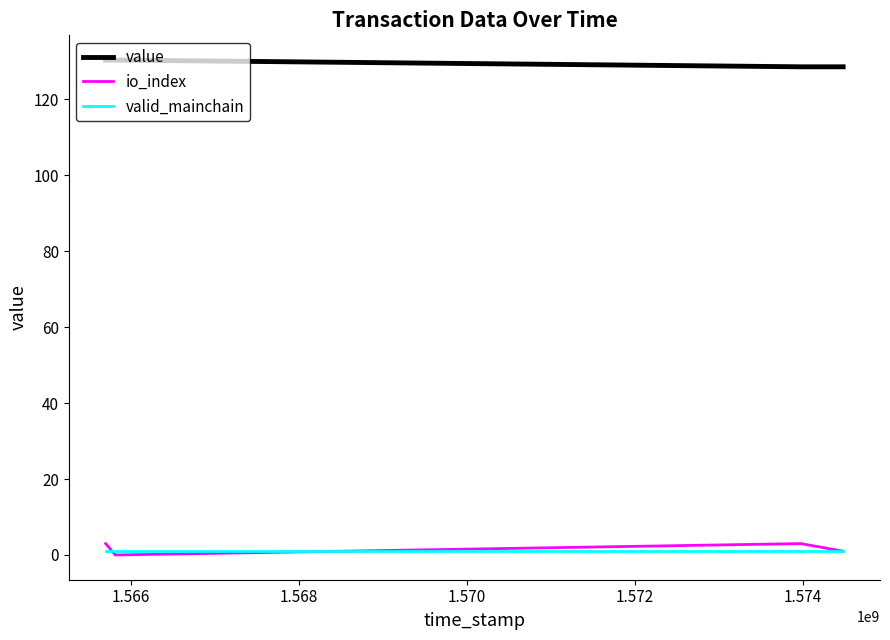

True or false: valid_mainchain and value cross at least once.

False